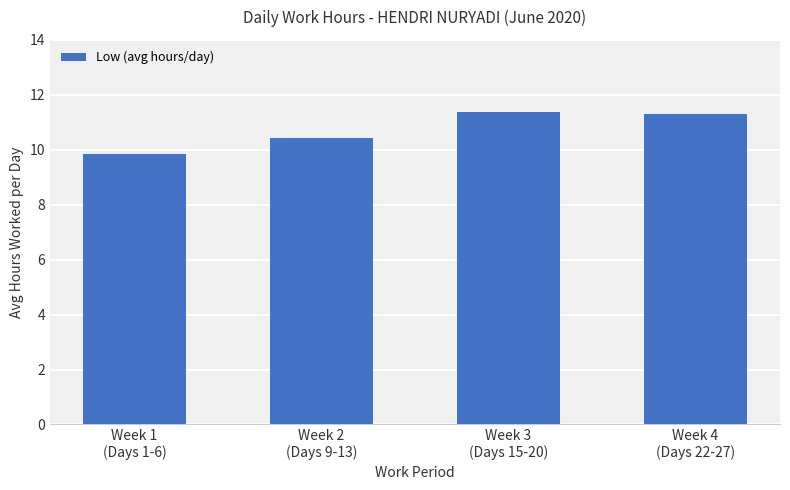

What is the change in value from Week 3
(Days 15-20) to Week 4
(Days 22-27)?

-0.1